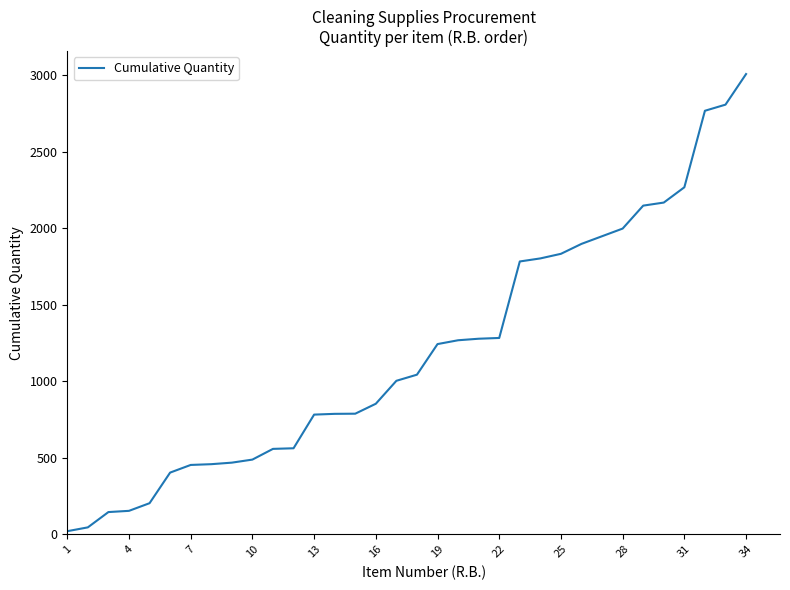

What is the greatest value displayed?

3008